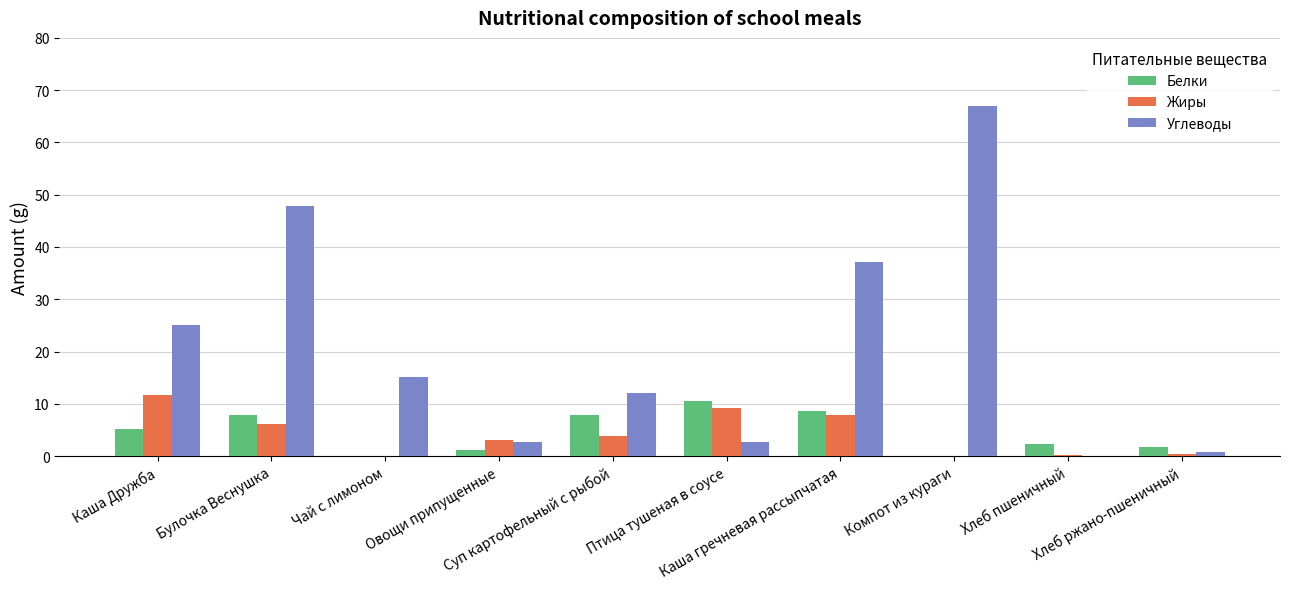

What are all the series names shown in the legend?

Белки, Жиры, Углеводы